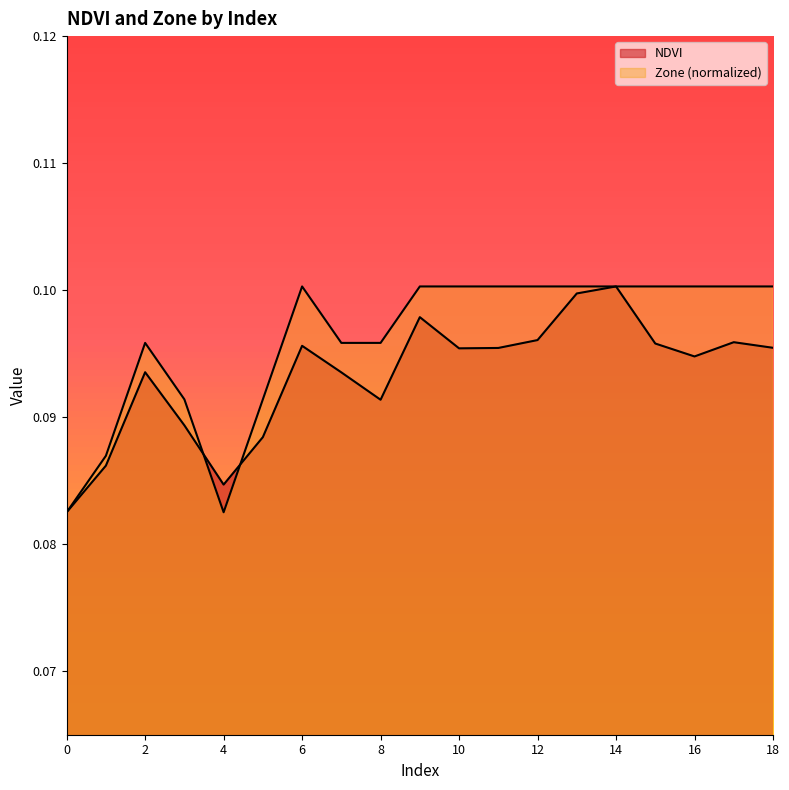

Rank the categories by NDVI value from highest to lowest.

14, 13, 9, 12, 17, 15, 6, 18, 11, 10, 16, 2, 7, 8, 3, 5, 1, 4, 0